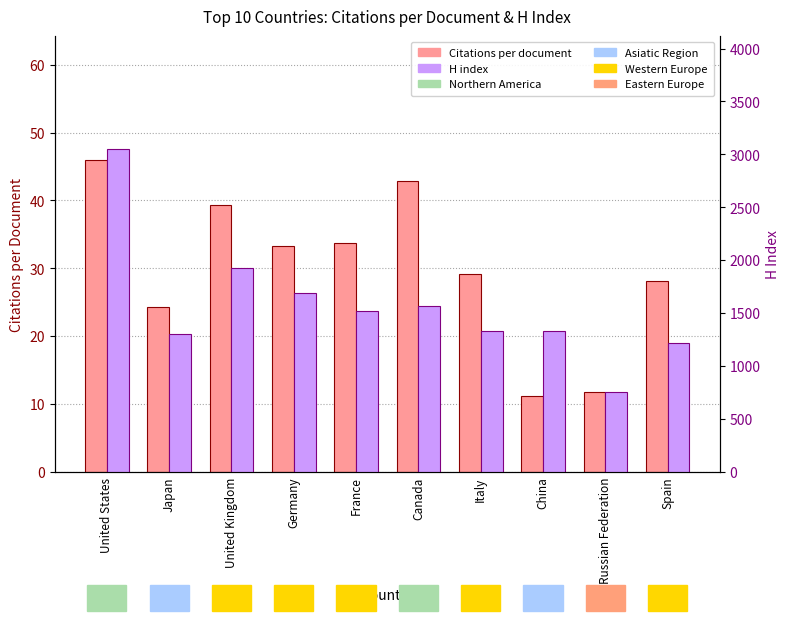

Read the Citations per document value at France.

33.7